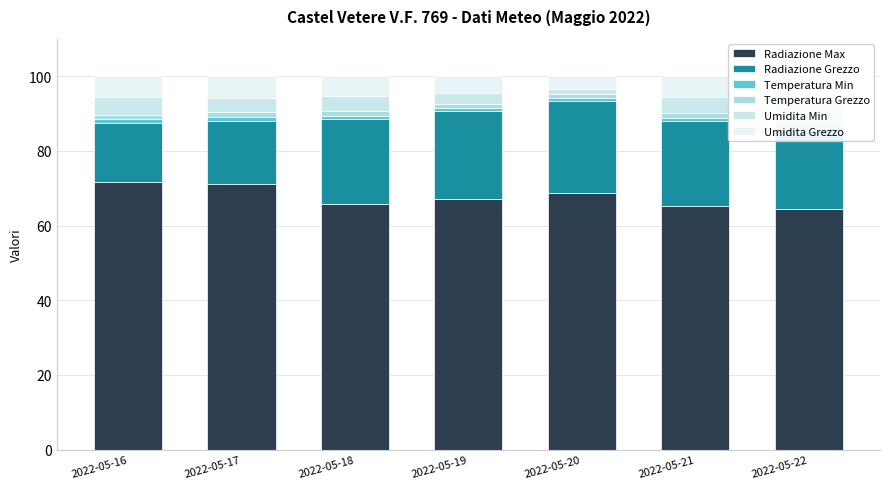

The value of Umidita Grezzo at 2022-05-21 is 5.6. True or false?

True